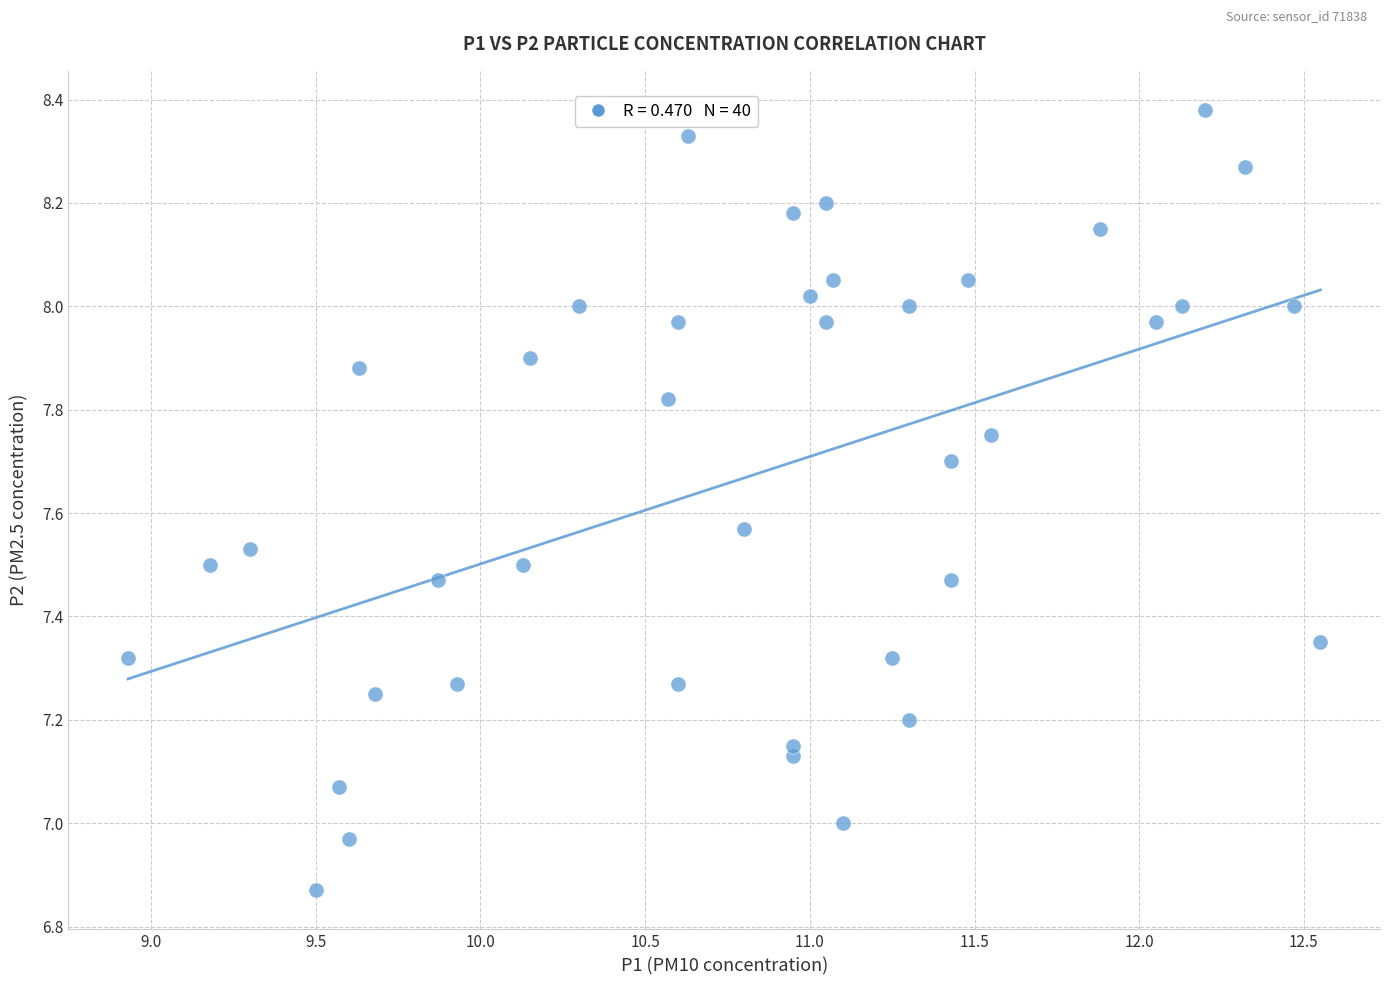

What is the range of X values (max minus min)?

3.6